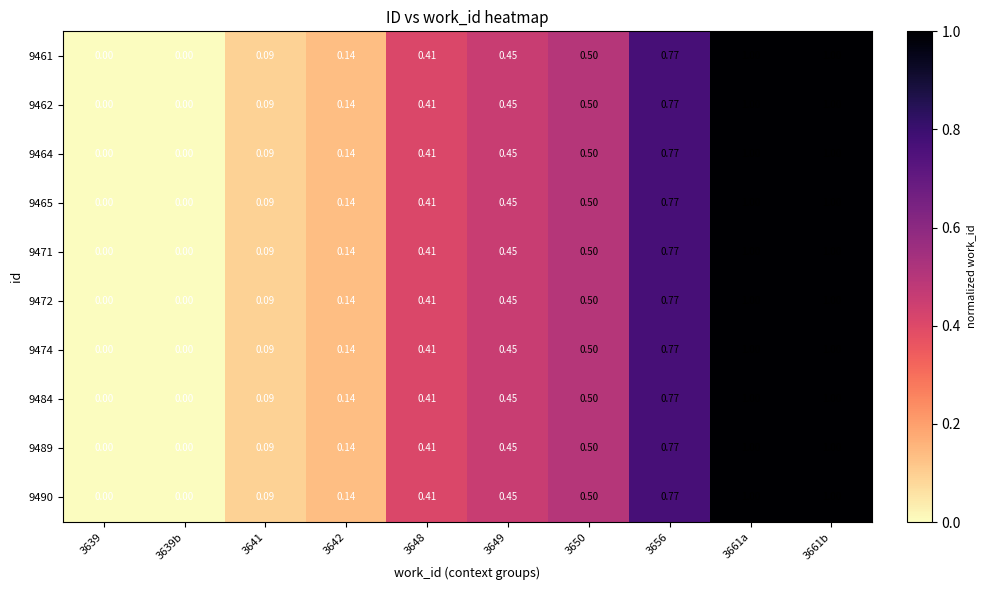

How many data points does each series have?

10